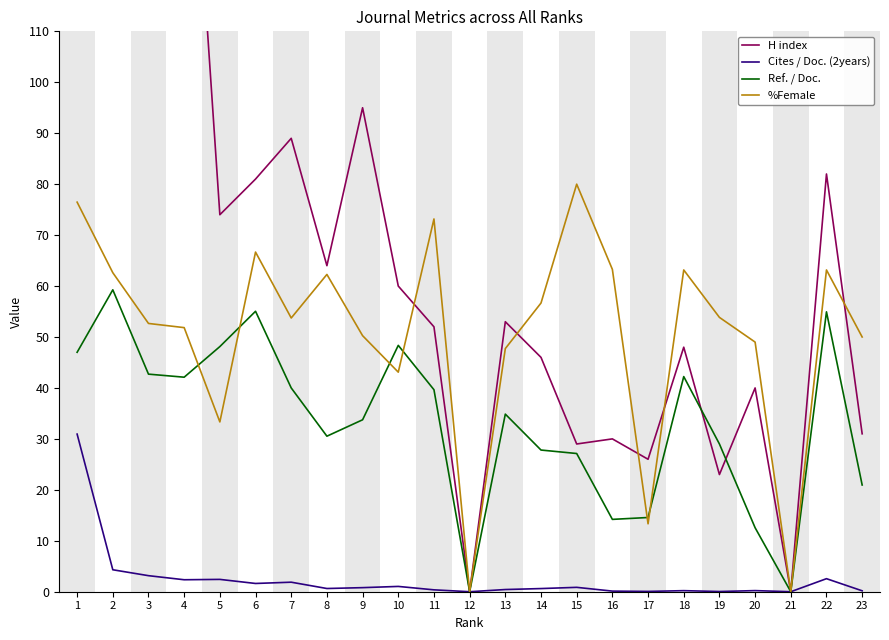

What is the sum of all H index values?

1648.0